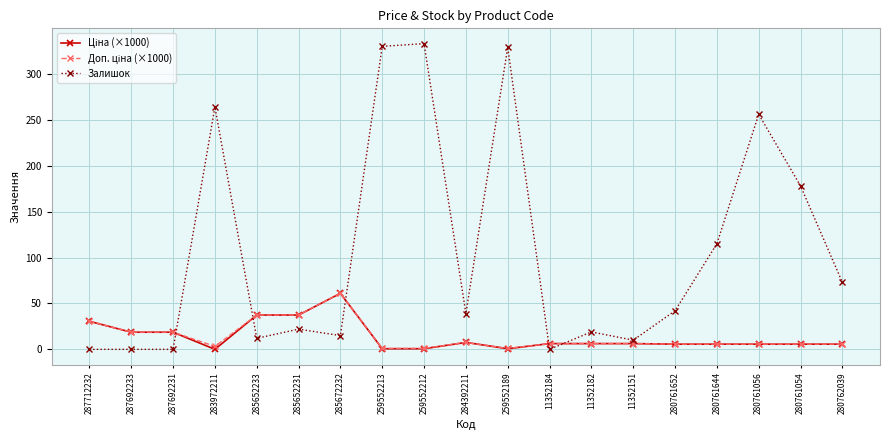

The Залишок series shows 22.0 at 285652231. True or false?

True